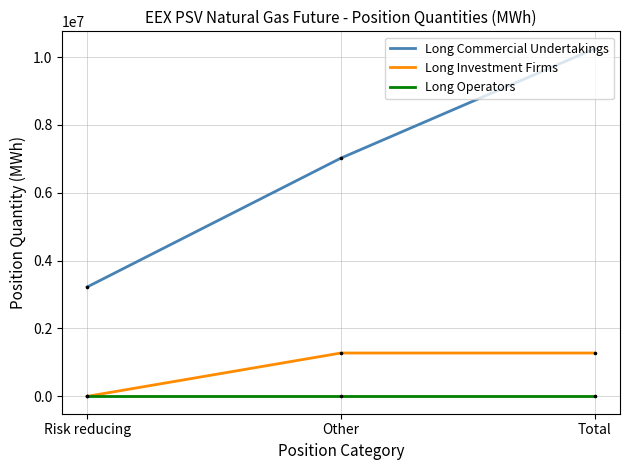

What is the total value across all series at Other?

8300640